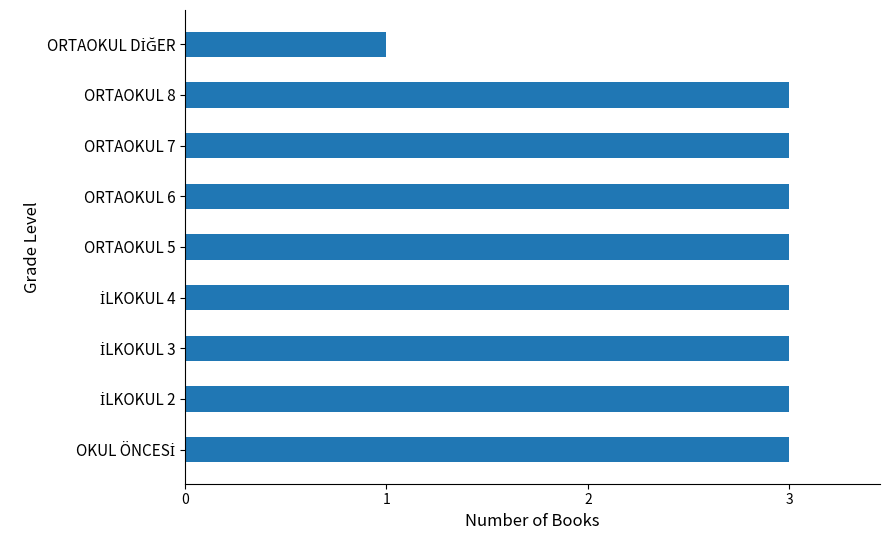

What is the average value?

3